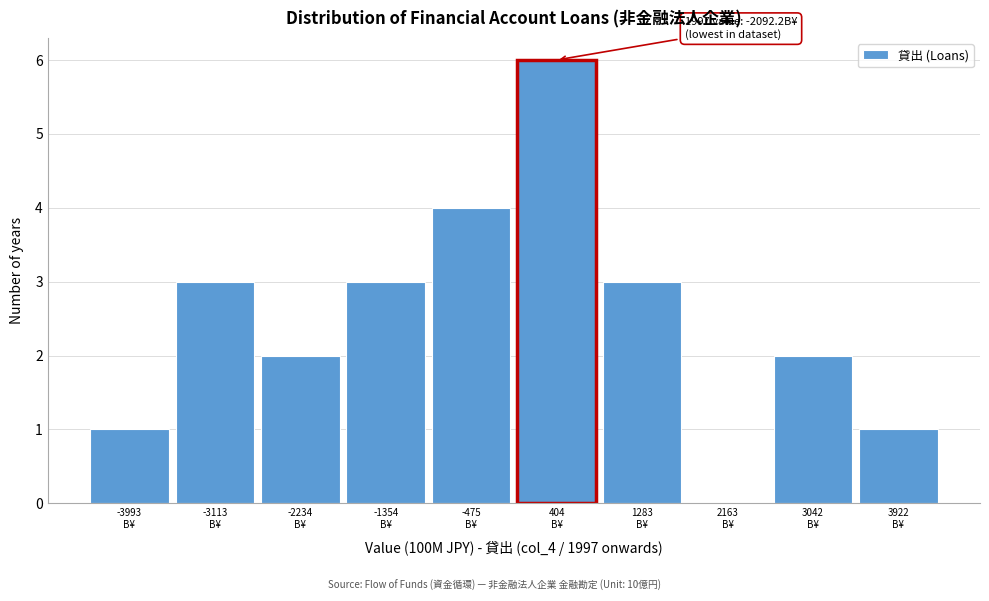

What is the sum of all values?

25